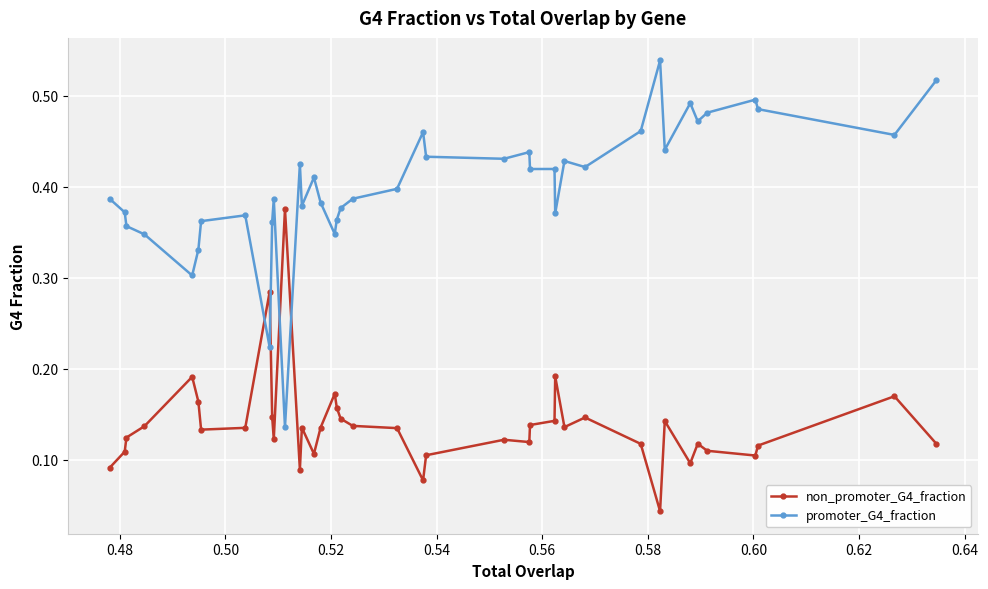

What is the sum of all promoter_G4_fraction values?

16.1